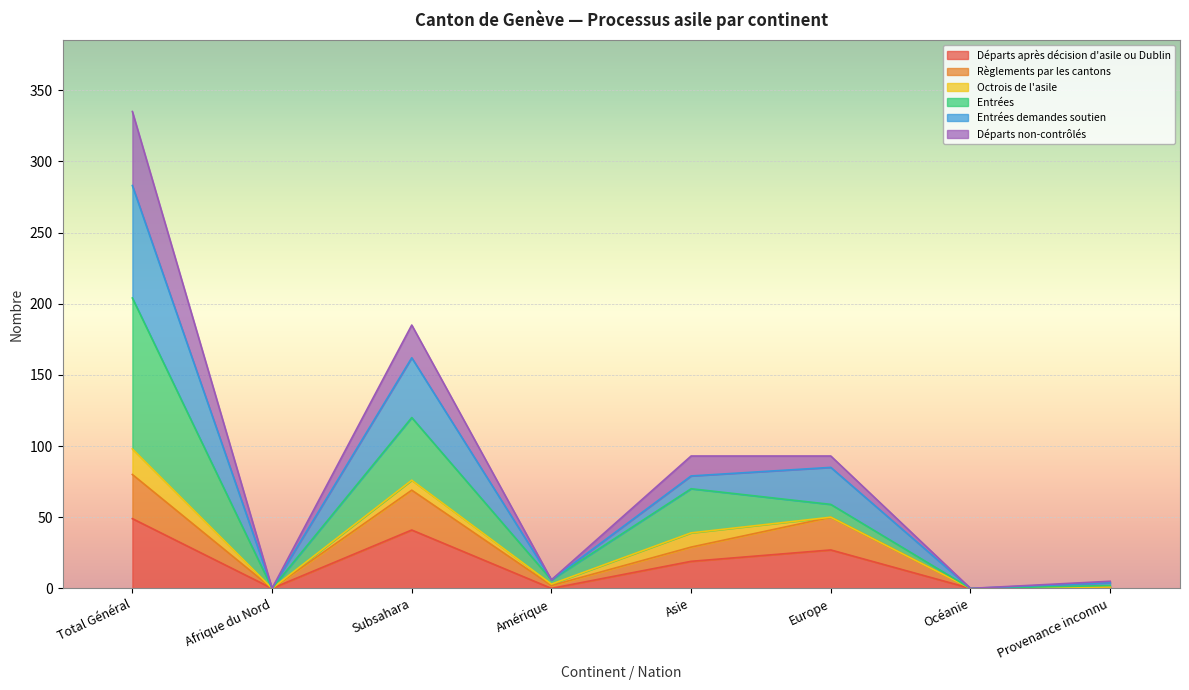

At which category is the sum across all series the highest?

Total Général